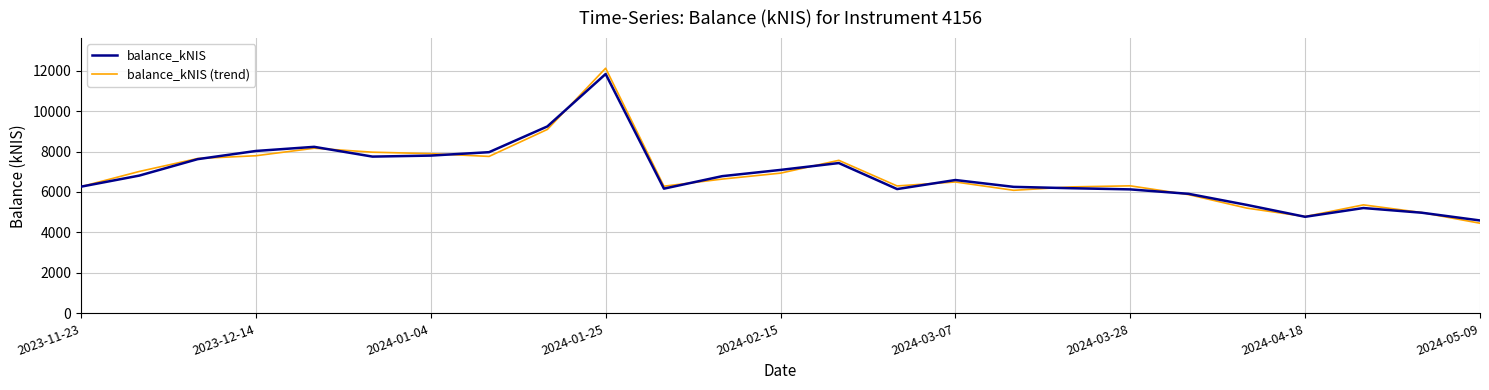

Which series has the widest spread of values?

balance_kNIS (trend)